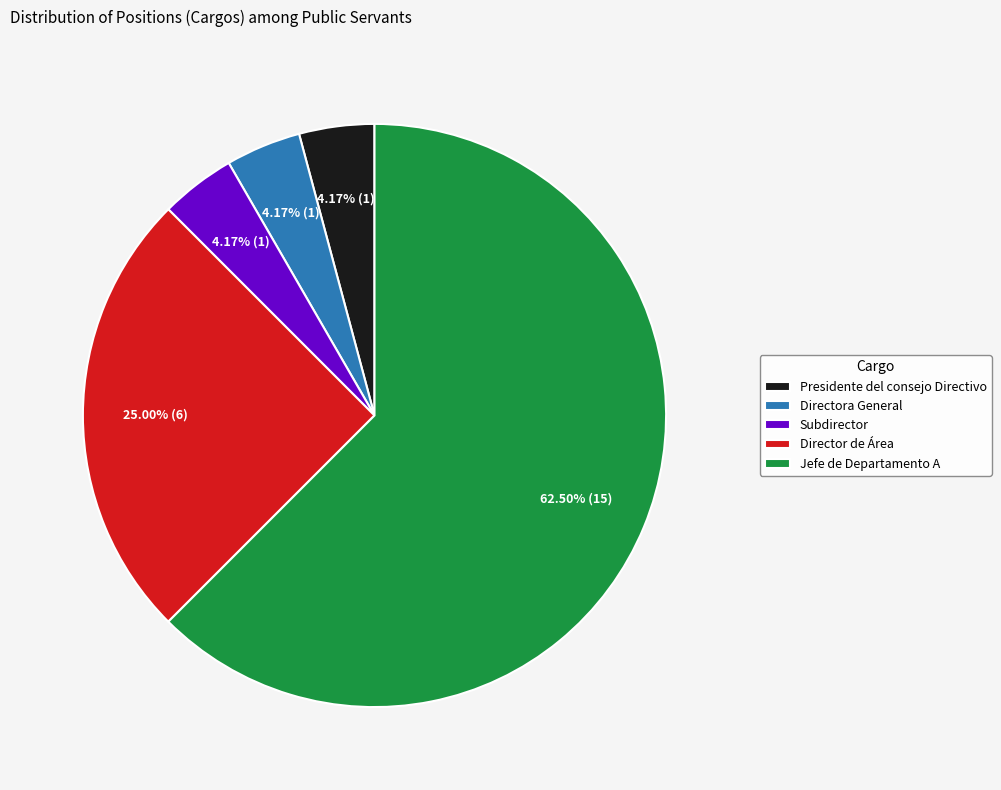

To the nearest percent, what is the average slice percentage?

20%